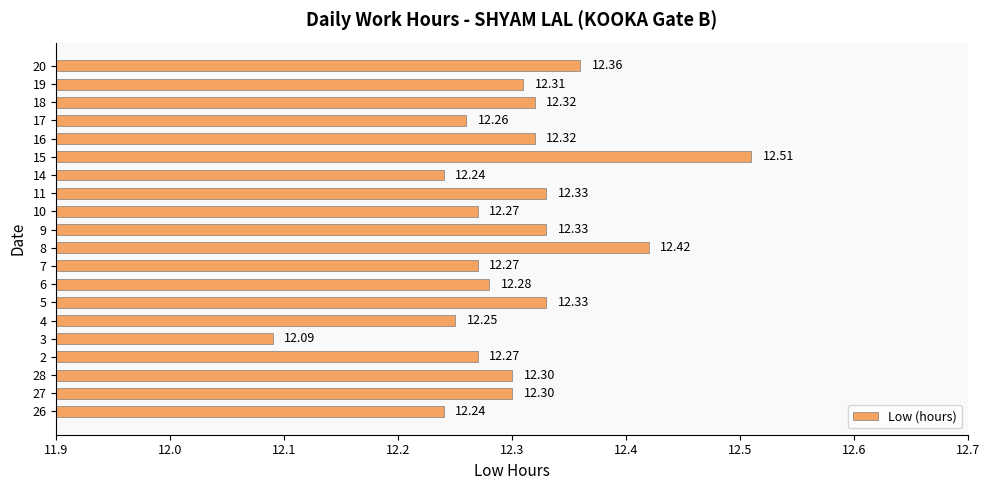

Count the number of data series in this chart.

1